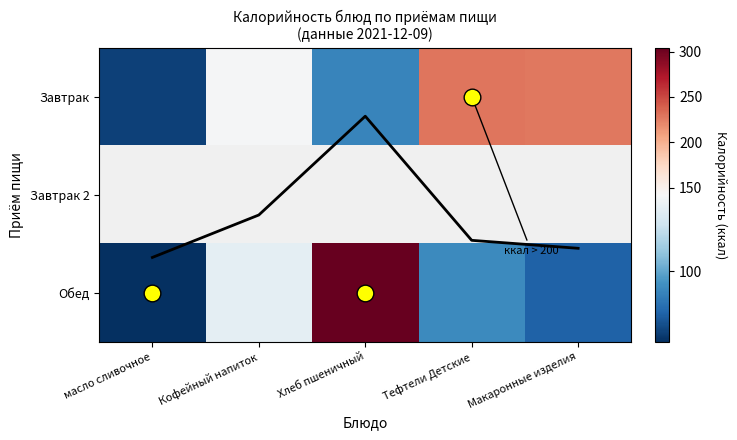

Rank the series at Макаронные изделия from highest to lowest value.

Завтрак, Завтрак 2, Обед